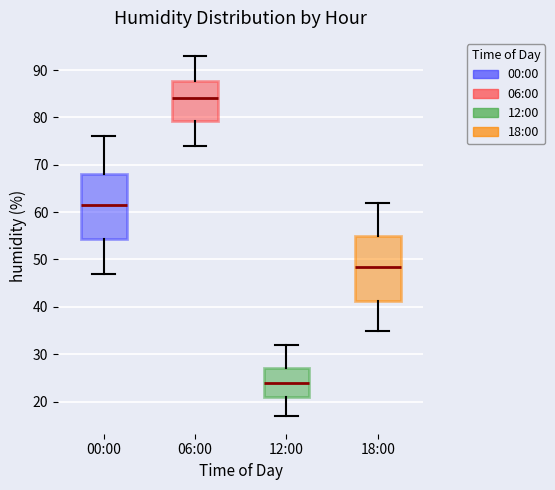

Where does the upper whisker of the box for 06:00 end on the y-axis? The values are not printed on the chart, so give them approximately, as read against the axis.

93